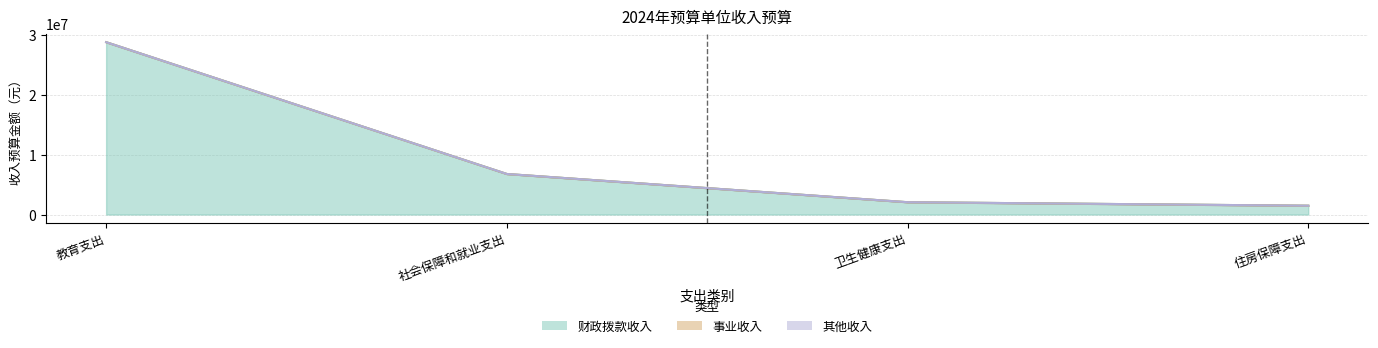

What is the label of the 4th point from the left?

住房保障支出